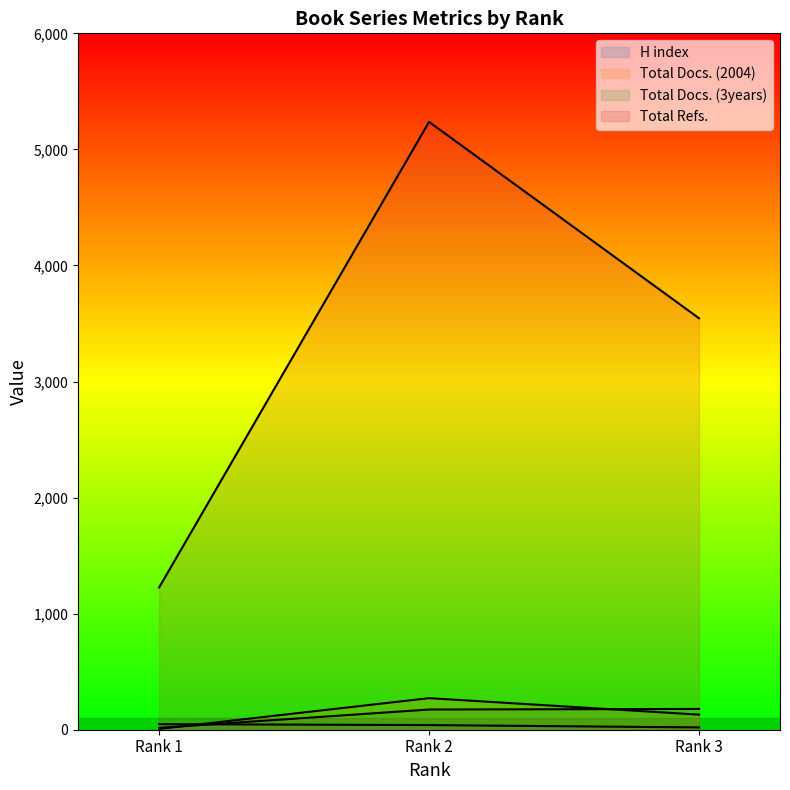

At which category is the sum across all series the highest?

Rank 2